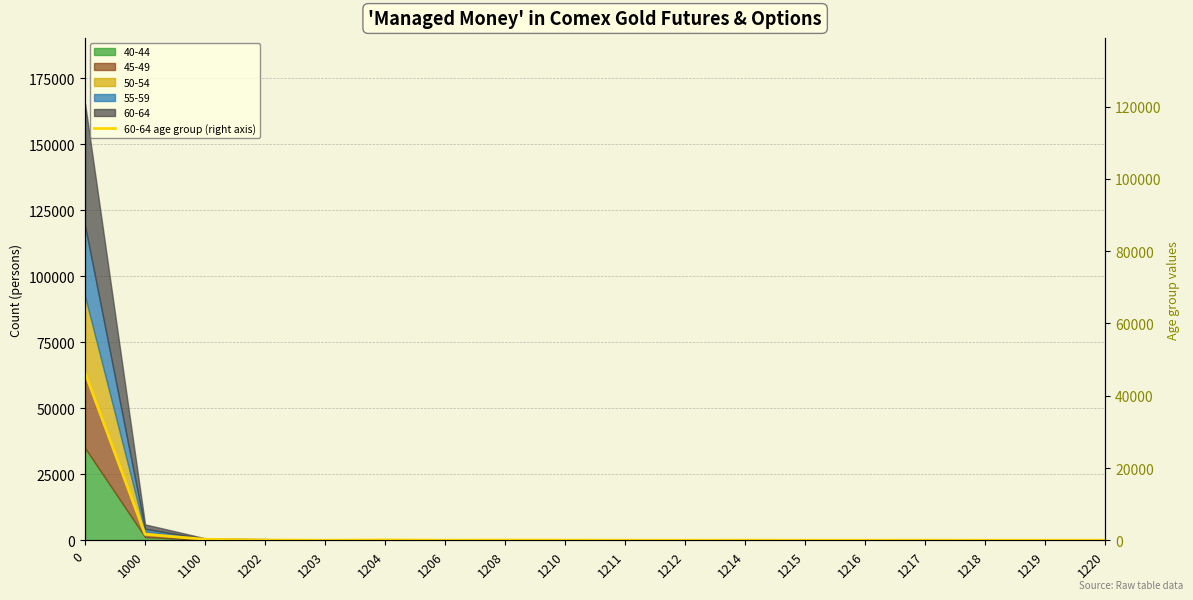

What is the sum of the values at 1000 and 1202?

1748